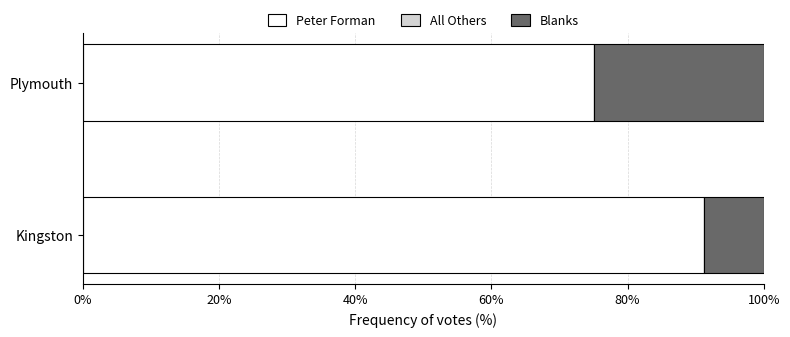

What is the sum of the Peter Forman values at Plymouth and Kingston?

166.4